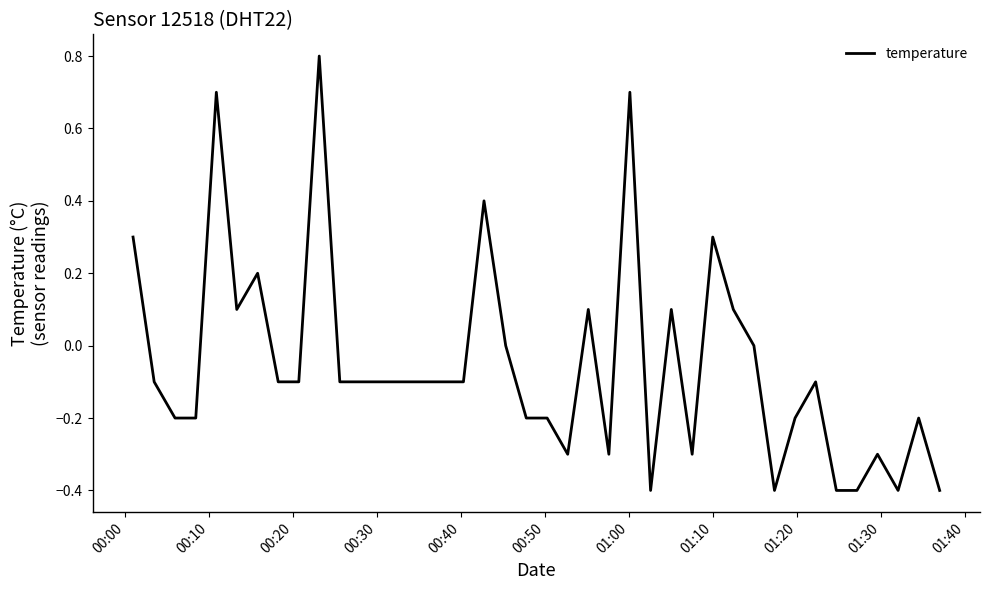

What is the smallest value displayed?

-0.4